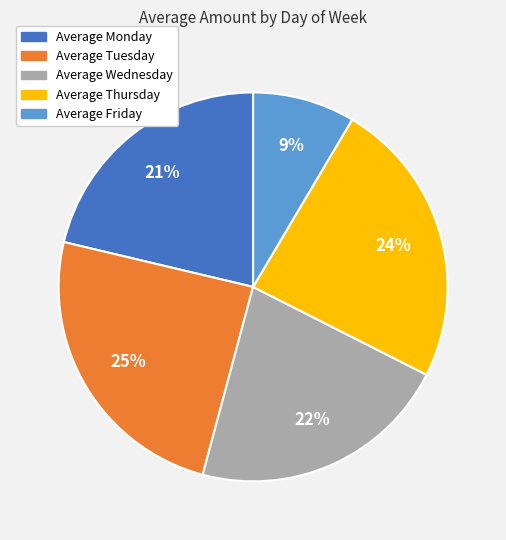

Approximately how many times larger is the value at Average Tuesday compared to Average Monday?

1.2